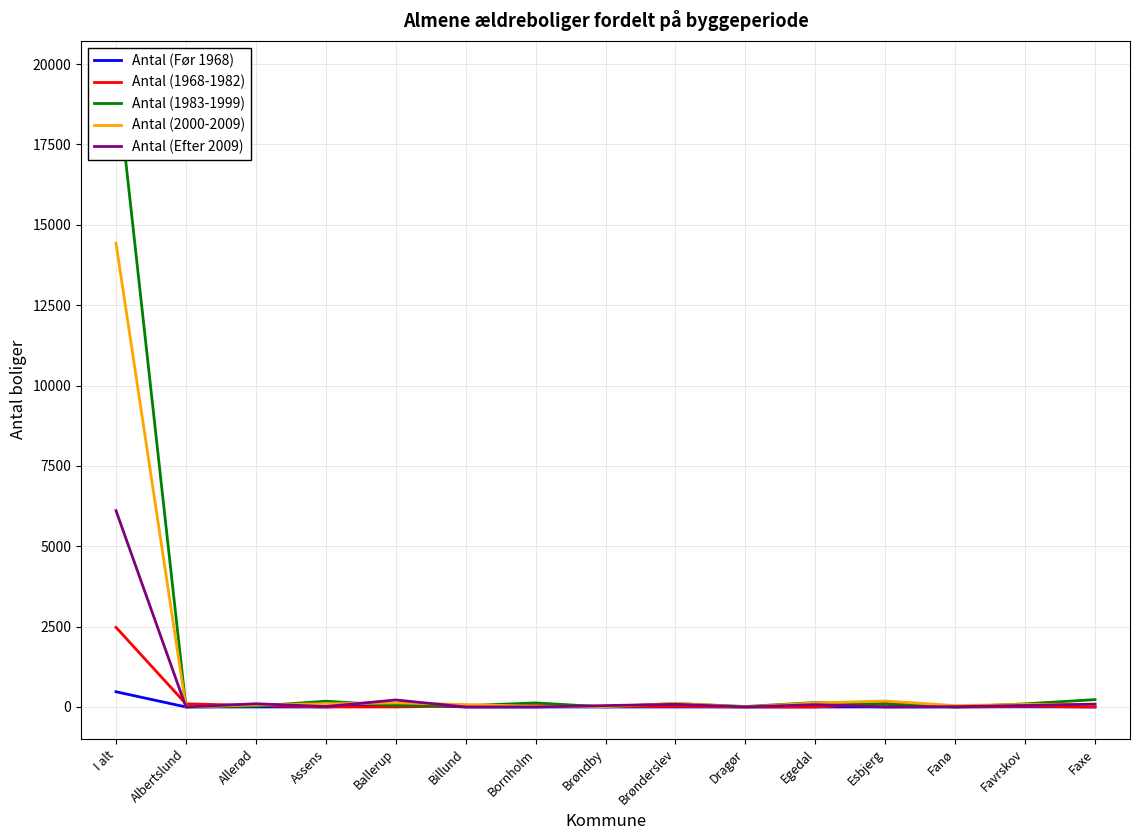

What is the spread (max minus min) of values at Favrskov?

93